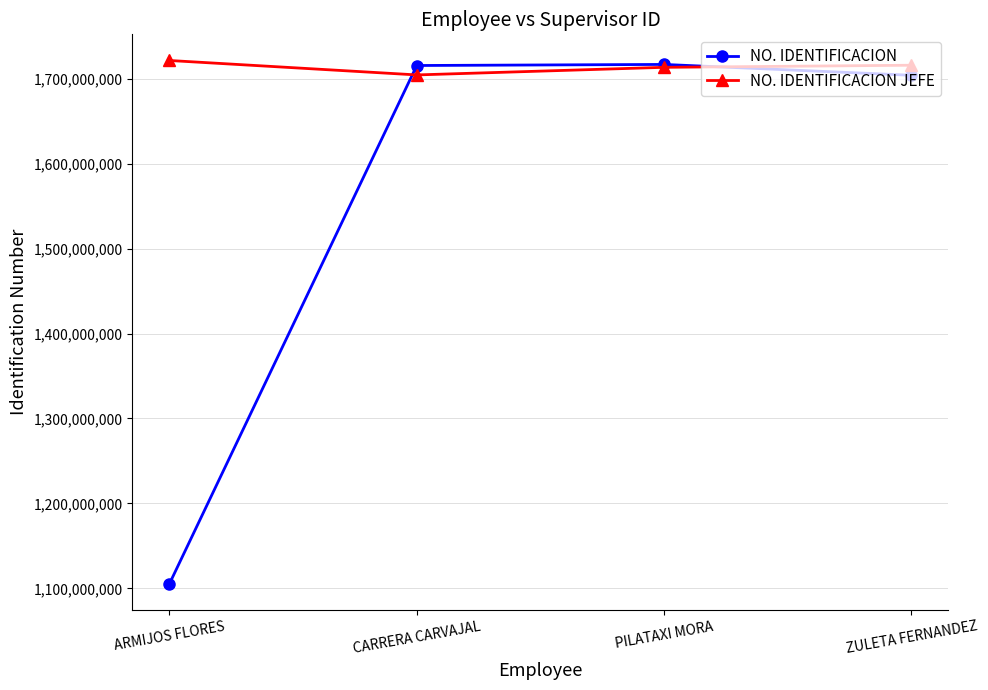

Where do NO. IDENTIFICACION JEFE and NO. IDENTIFICACION first cross each other?

ARMIJOS FLORES and CARRERA CARVAJAL